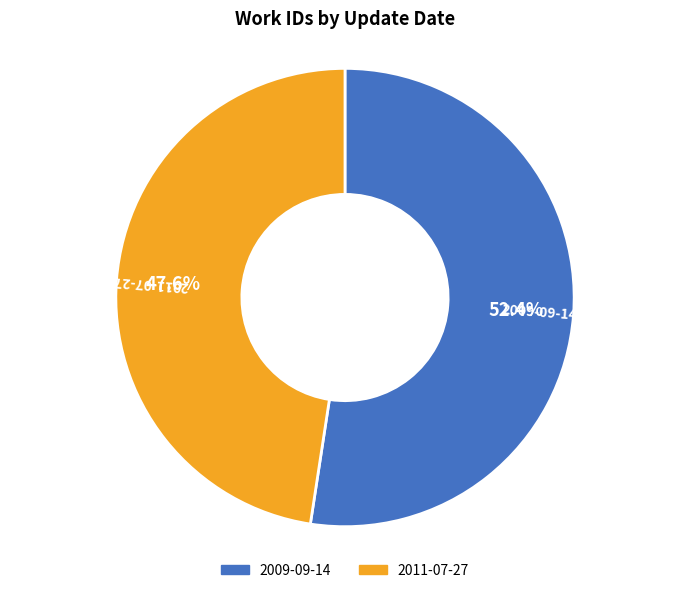

What portion of the pie excludes 2011-07-27?

52.4%